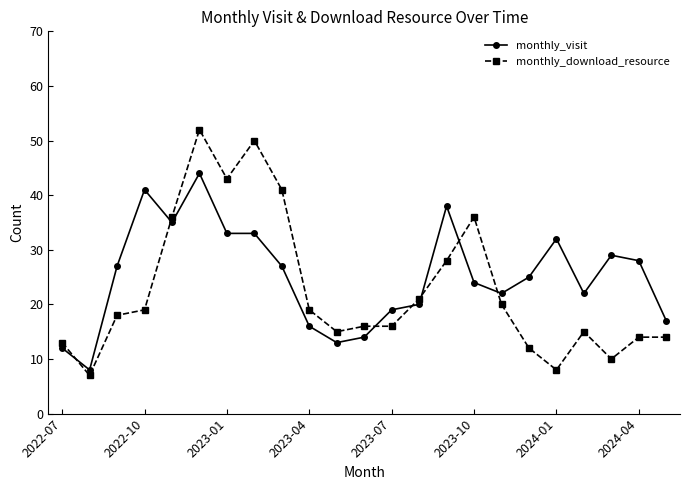

At how many categories does at least one series exceed 9?

22